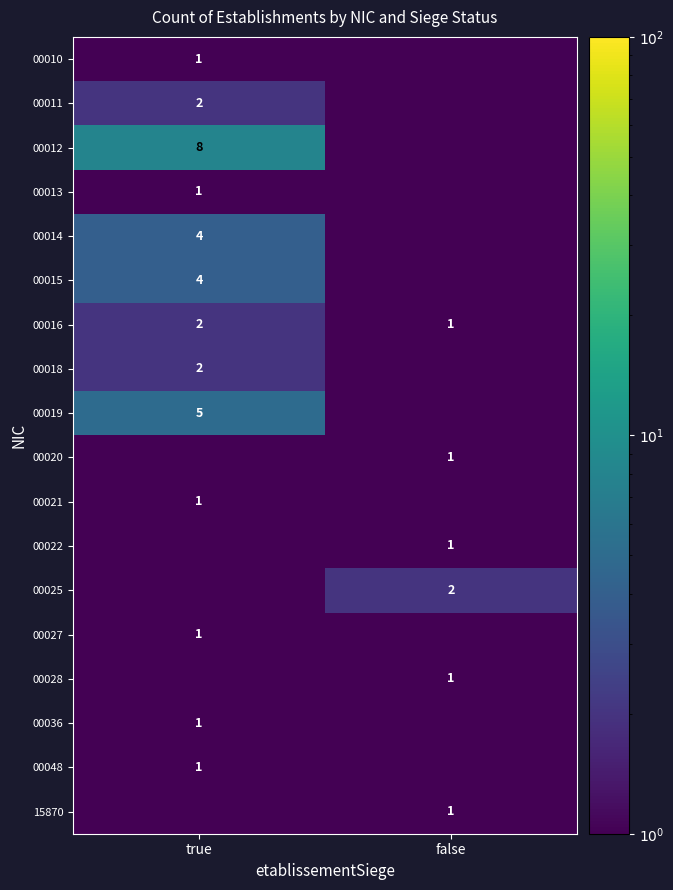

The value of 00011 at true is 1.0. True or false?

False